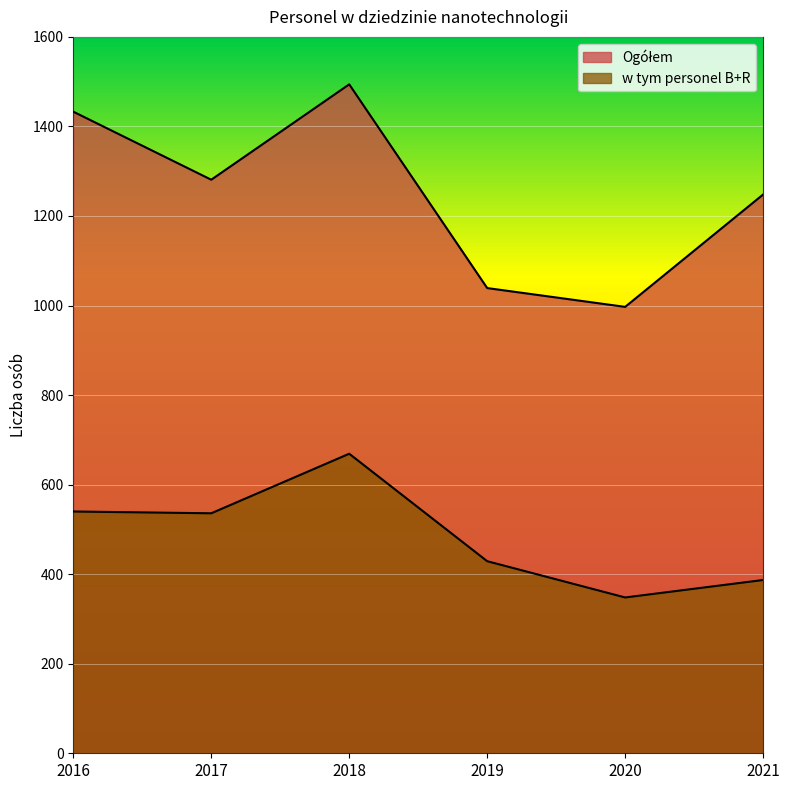

True or false: w tym personel B+R has a value of 242 at 2017.

False